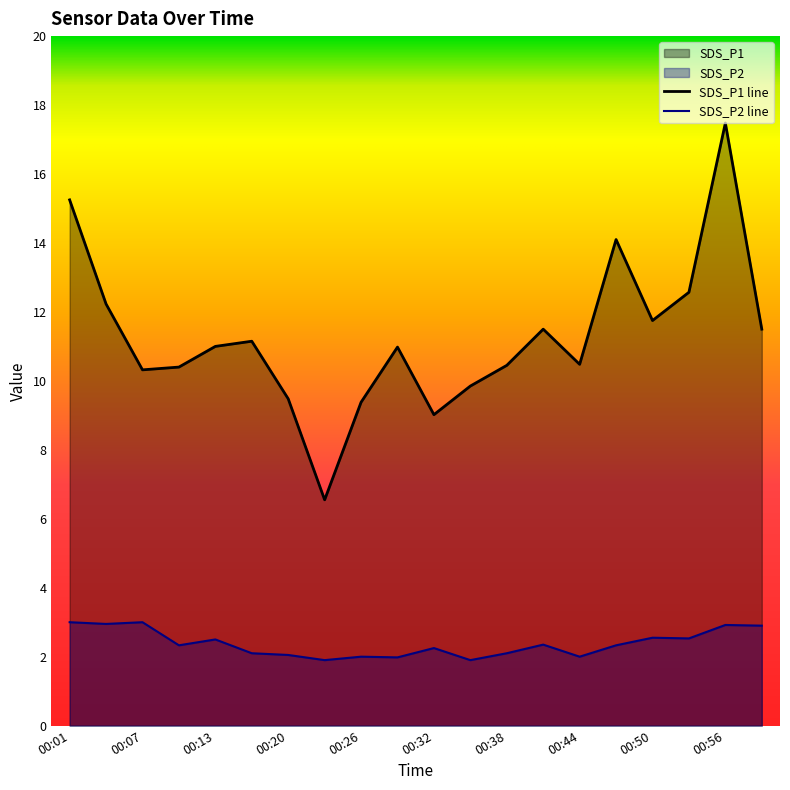

How many data points in SDS_P1 are above 11?

9